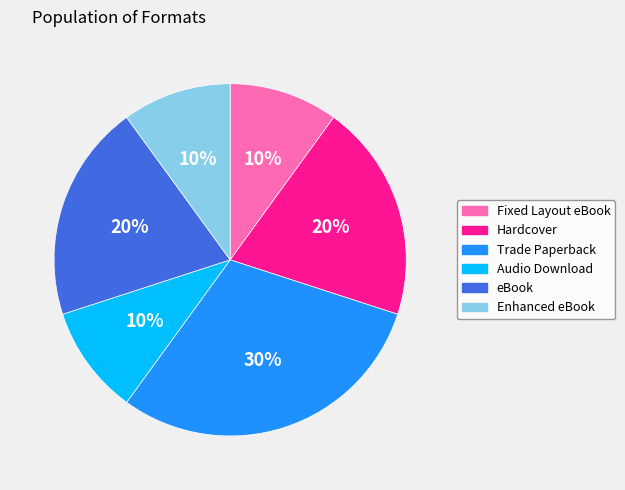

Is it true that Audio Download is 1% of the pie?

False